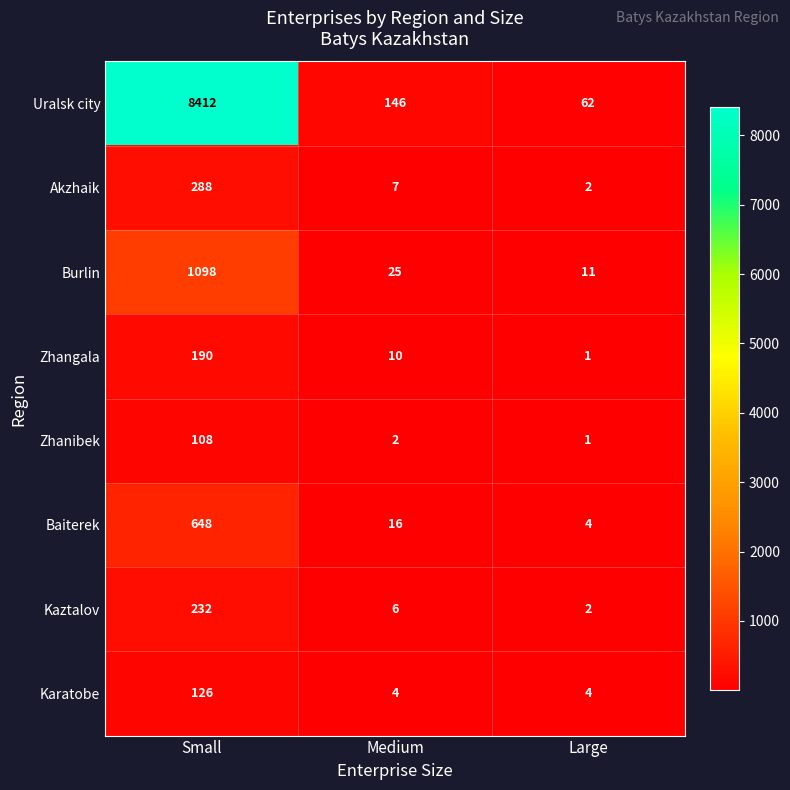

Rank the series by their maximum value, from lowest to highest.

Zhanibek, Karatobe, Zhangala, Kaztalov, Akzhaik, Baiterek, Burlin, Uralsk city